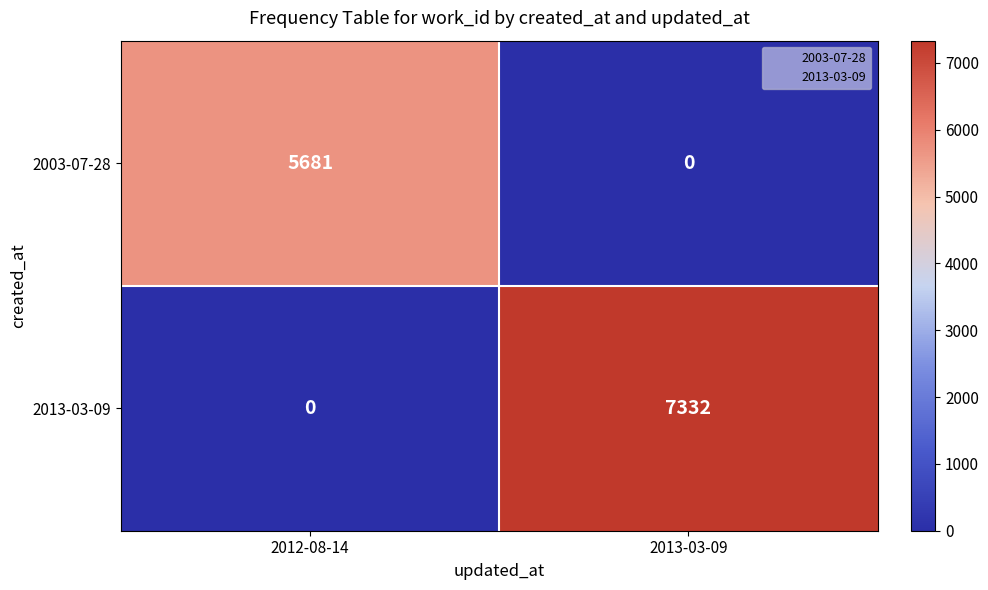

Read the 2013-03-09 value at 2013-03-09.

7332